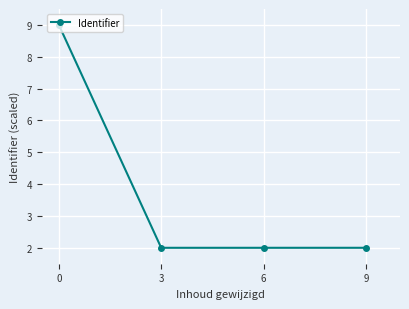

Read the value at 6.

2.0